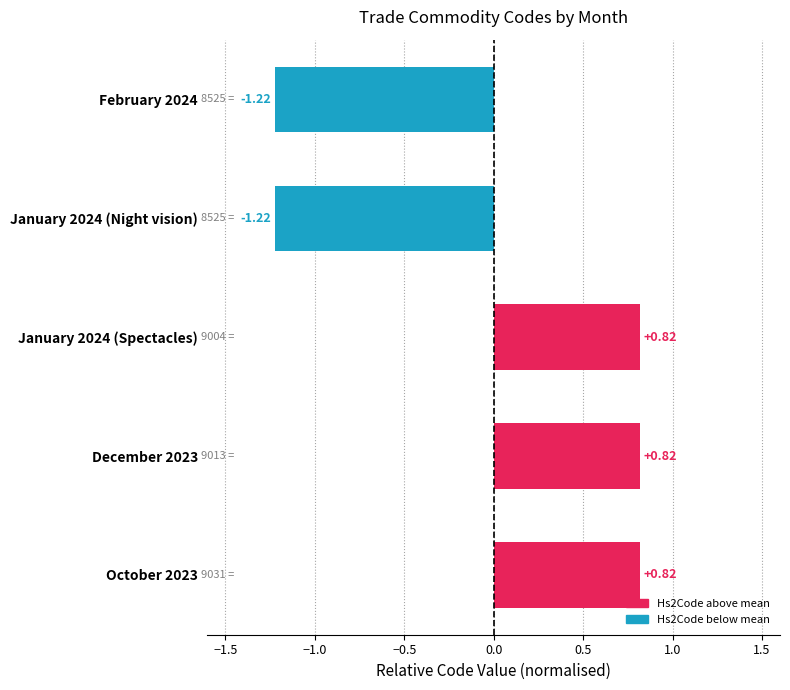

What is the sum of the values at February 2024 and January 2024 (Night vision)?

-2.4